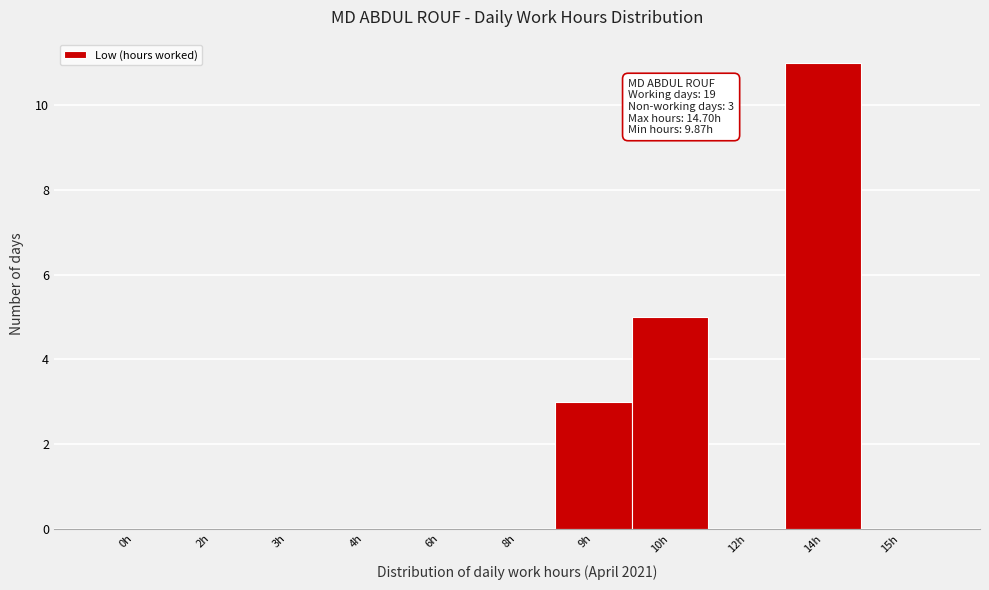

Reading left to right, extract all data points from this chart.

0h=0	2h=0	3h=0	4h=0	6h=0	8h=0	9h=3	10h=5	12h=0	14h=11	15h=0